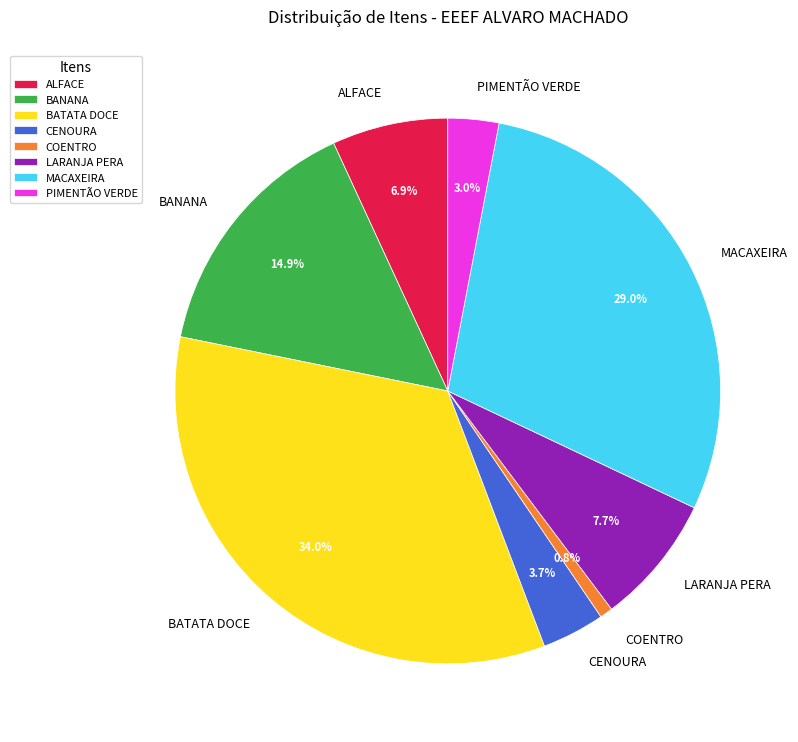

Count the number of slices in the pie.

8